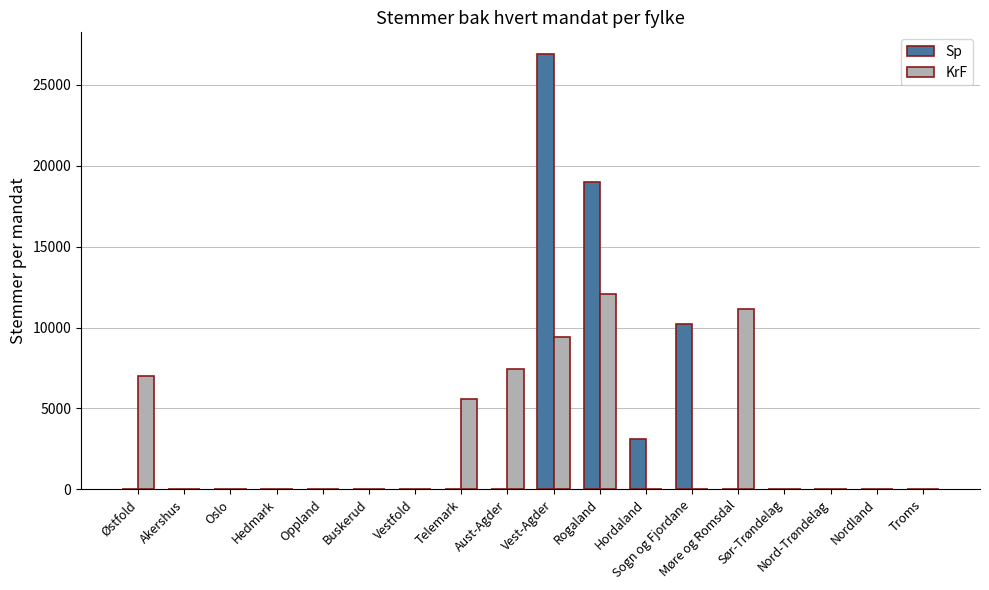

How many distinct data groups are displayed?

2